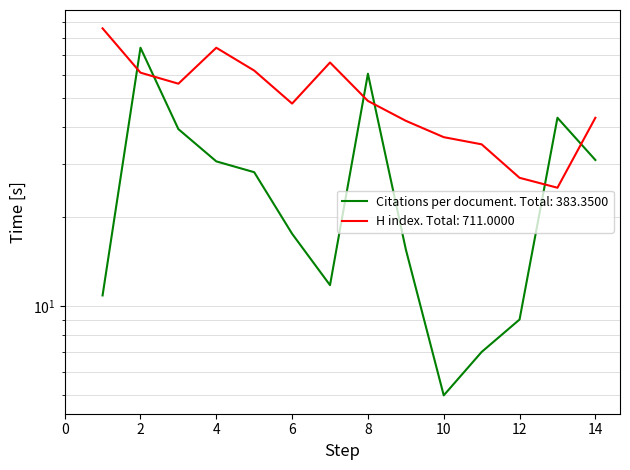

Reading right to left, what are all the values shown in this chart?

Citations per document: 14=31.0	13=43.0	12=9.0	11=7.0	10=5.0	9=15.5	8=60.5	7=11.8	6=17.5	5=28.2	4=30.7	3=39.4	2=74.0	1=10.8
H index: 14=43.0	13=25.0	12=27.0	11=35.0	10=37.0	9=42.0	8=49.0	7=66.0	6=48.0	5=62.0	4=74.0	3=56.0	2=61.0	1=86.0